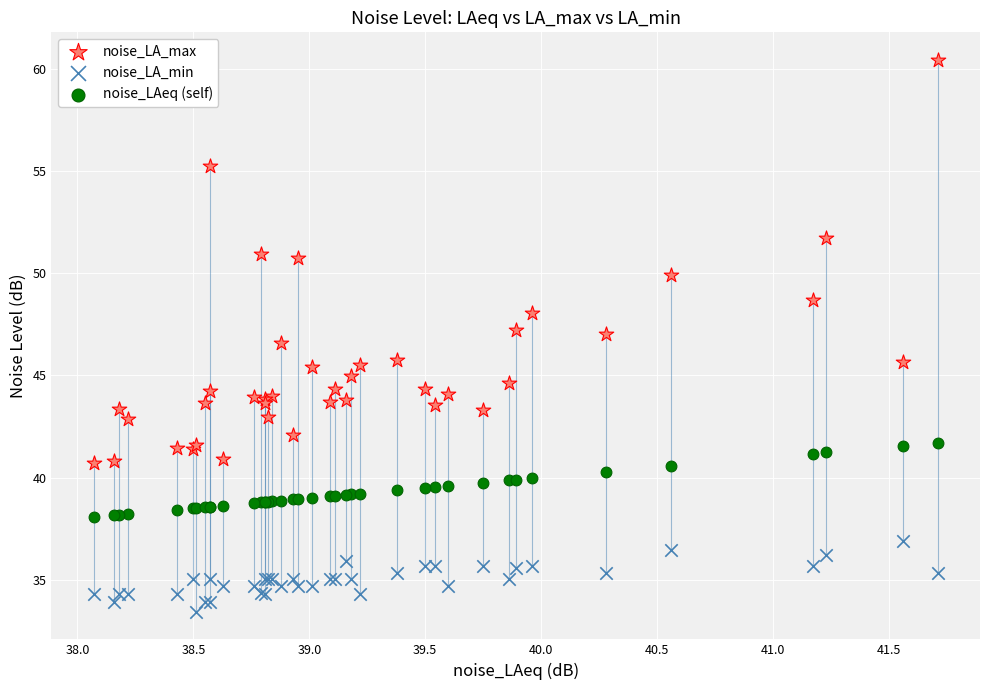

Which series has the largest Y range (max minus min)?

noise_LA_max